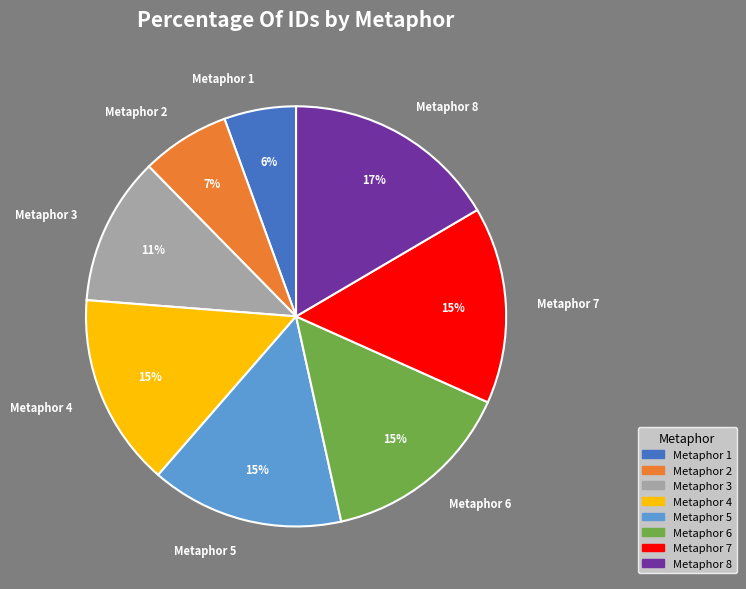

Which category has the smallest portion of the pie?

Metaphor 1